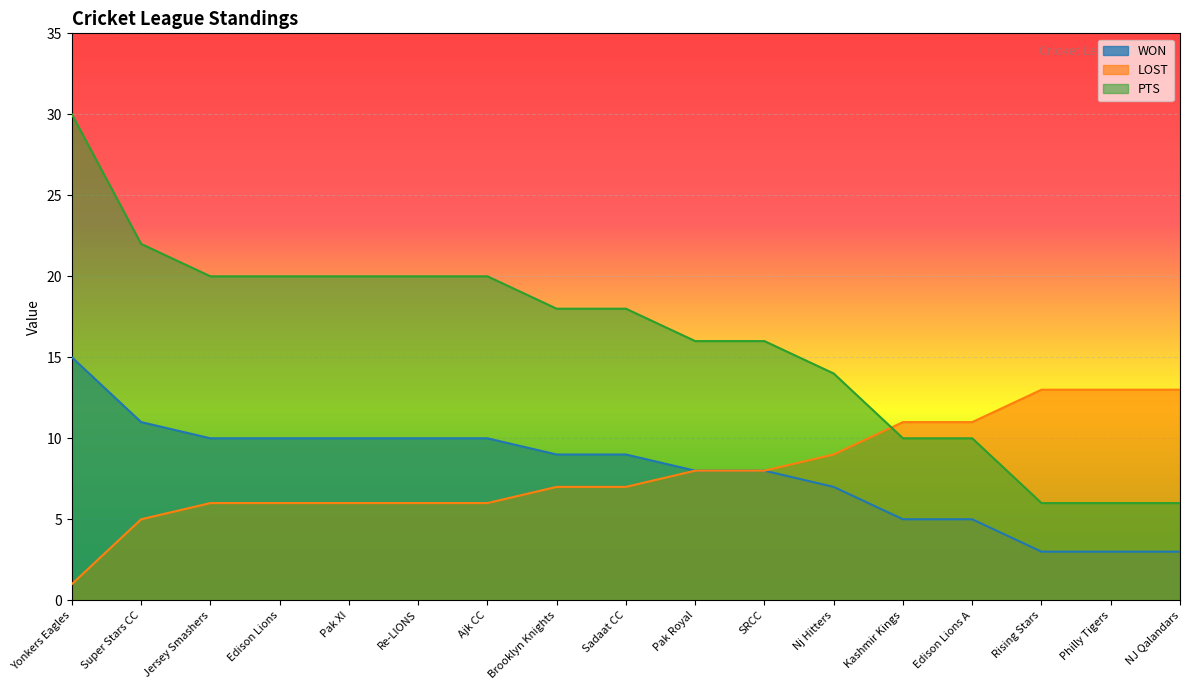

Is the value of WON at Rising Stars greater than the value of LOST at Kashmir Kings?

No